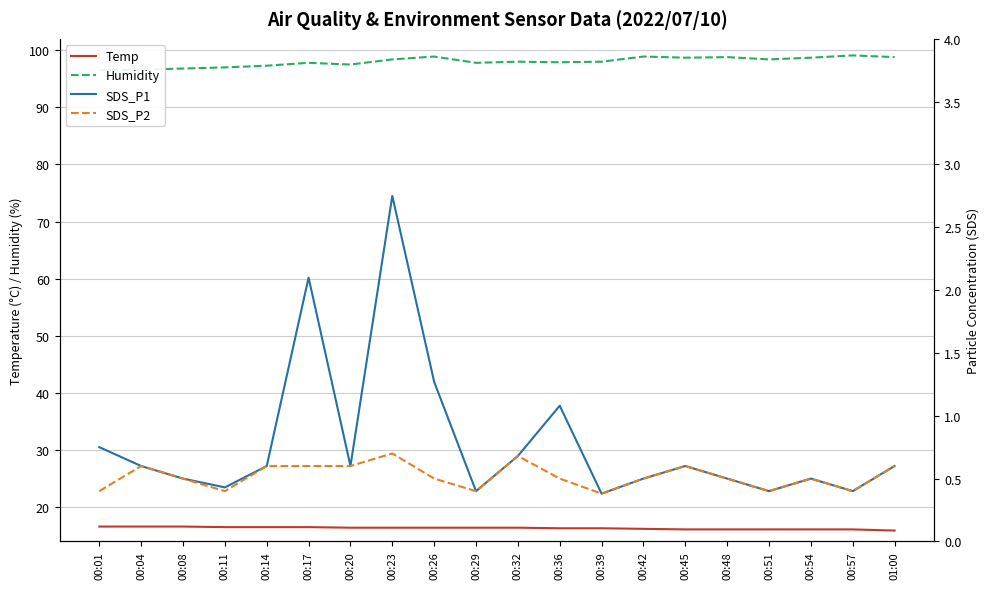

True or false: SDS_P2 has a value of 1.0 at 00:23.

False